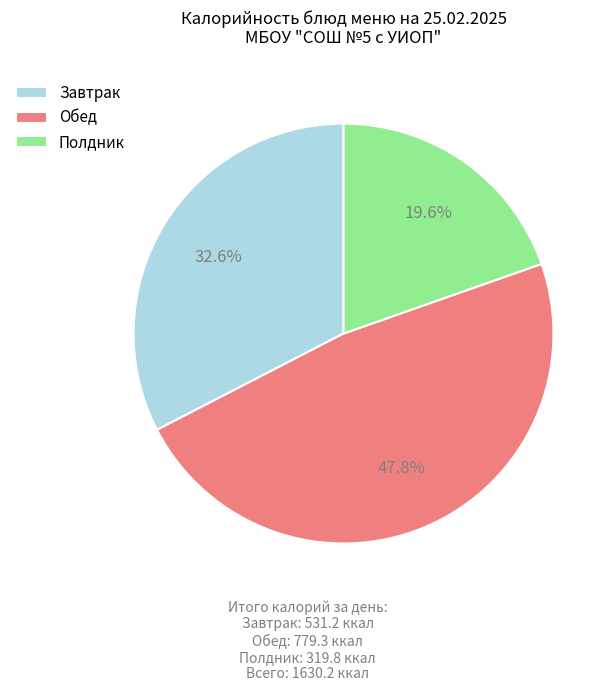

Rank the categories by value from lowest to highest.

Полдник, Завтрак, Обед